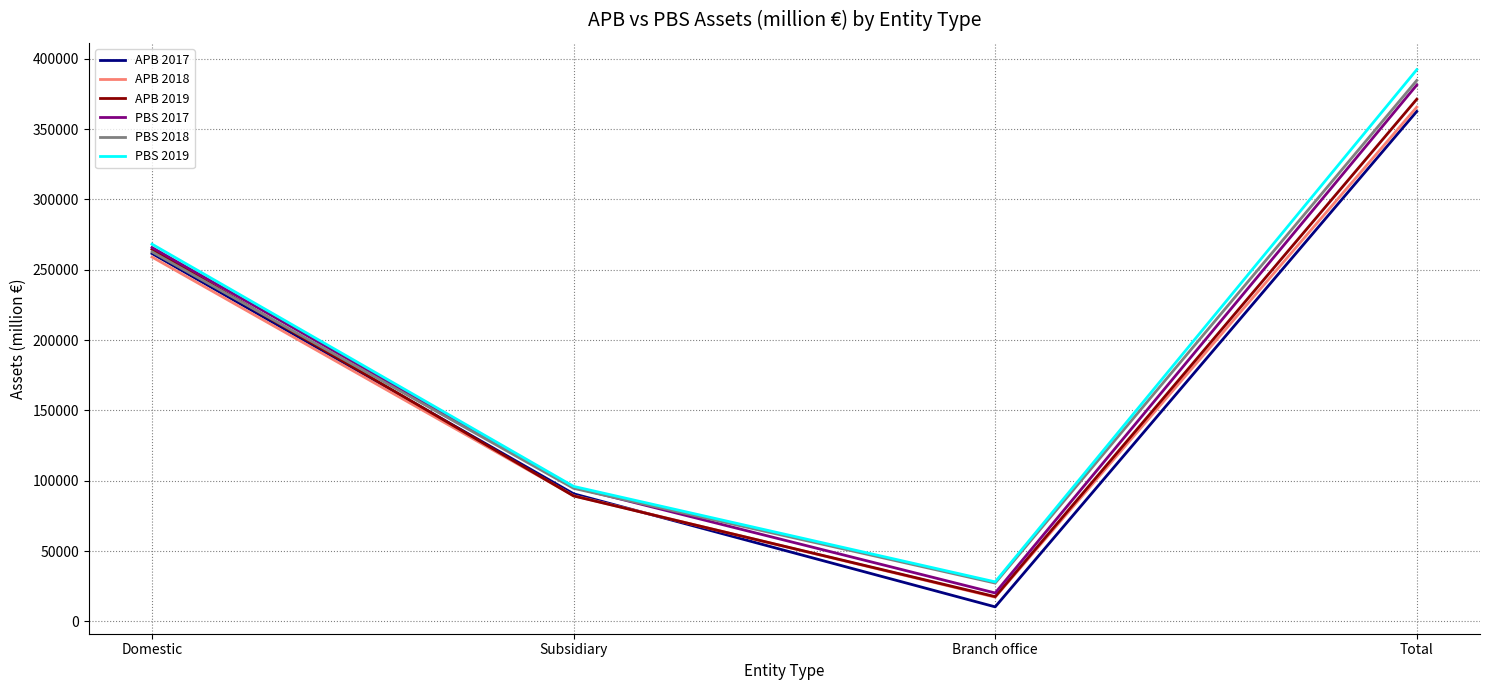

What is the lowest value of the PBS 2019 series?

28079.9